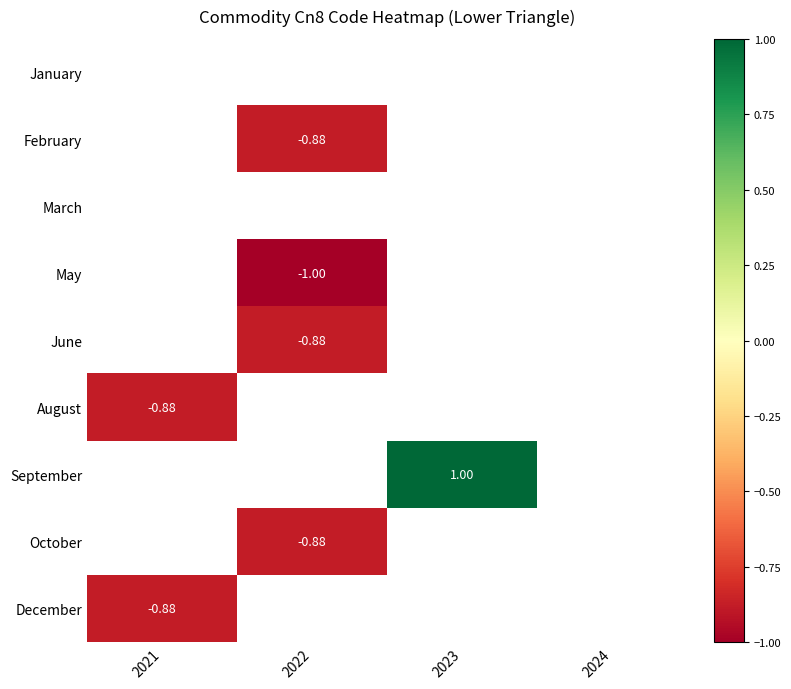

Which category has the highest value across all series?

2023